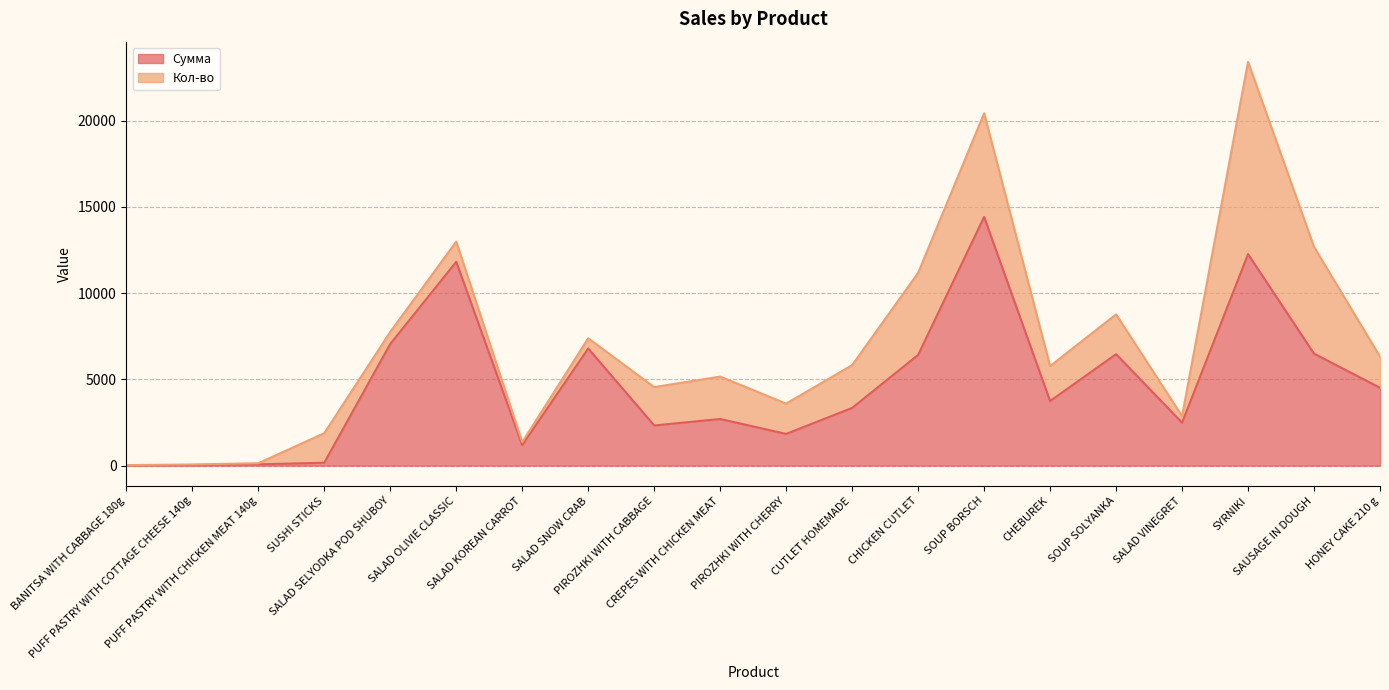

At which category does the data reach its first local peak?

SALAD OLIVIE CLASSIC